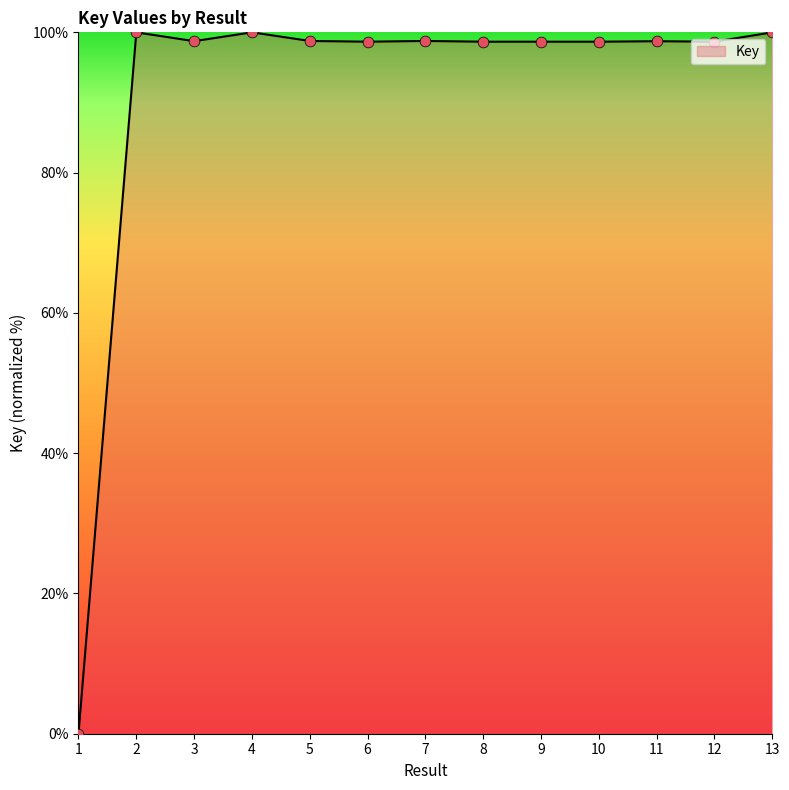

Which has a higher value, 8 or 13?

13